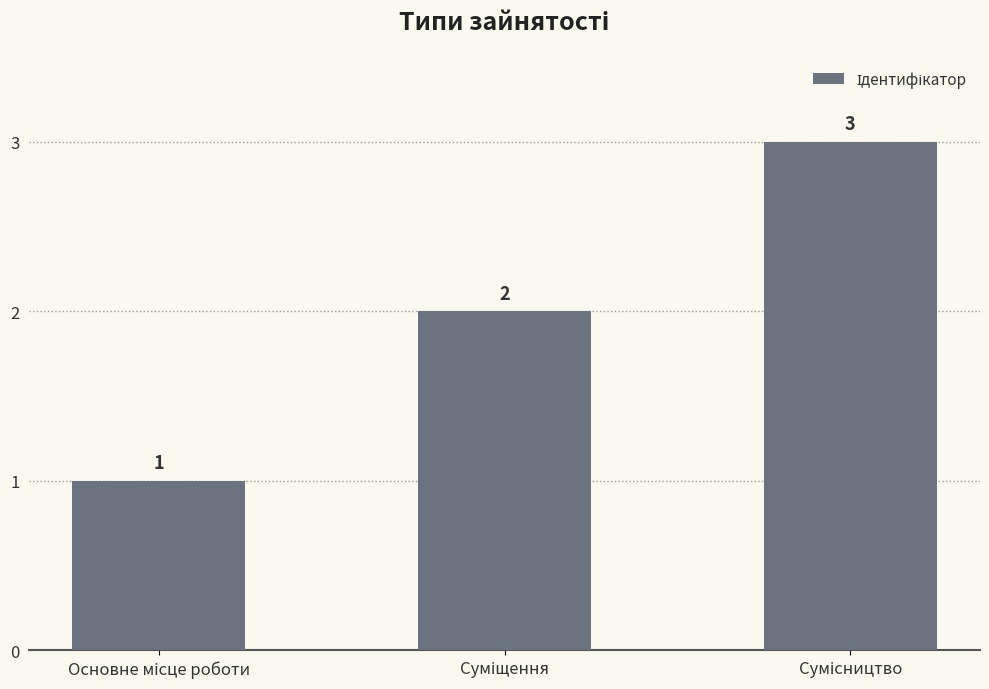

Does the chart contain stacked bars?

No